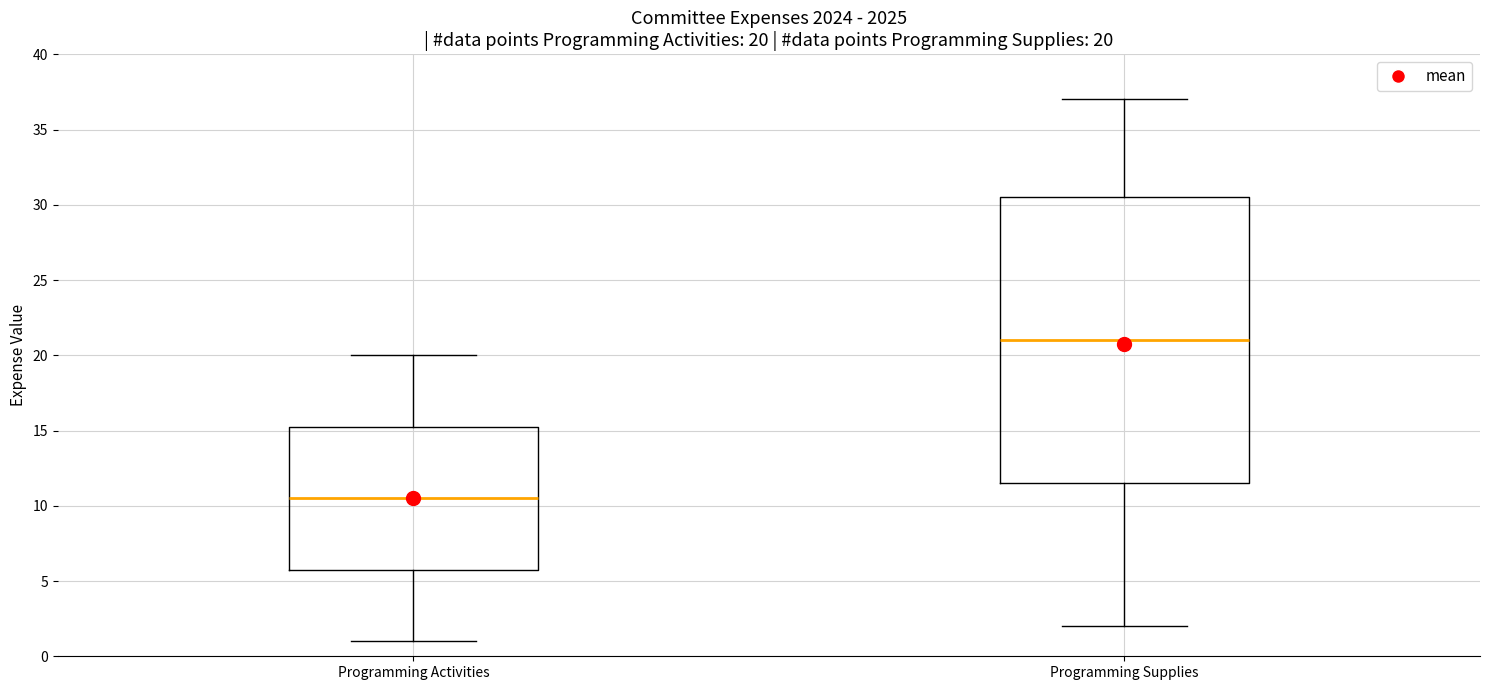

Which box's median line is the highest?

Programming Supplies